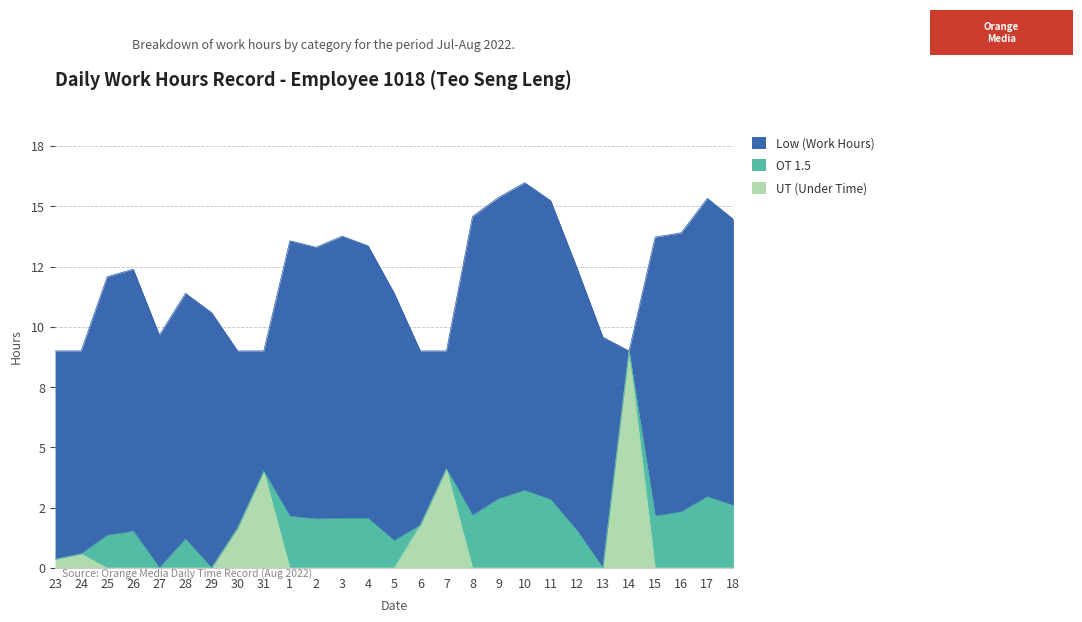

Where is the first local maximum for UT (Under Time)?

24